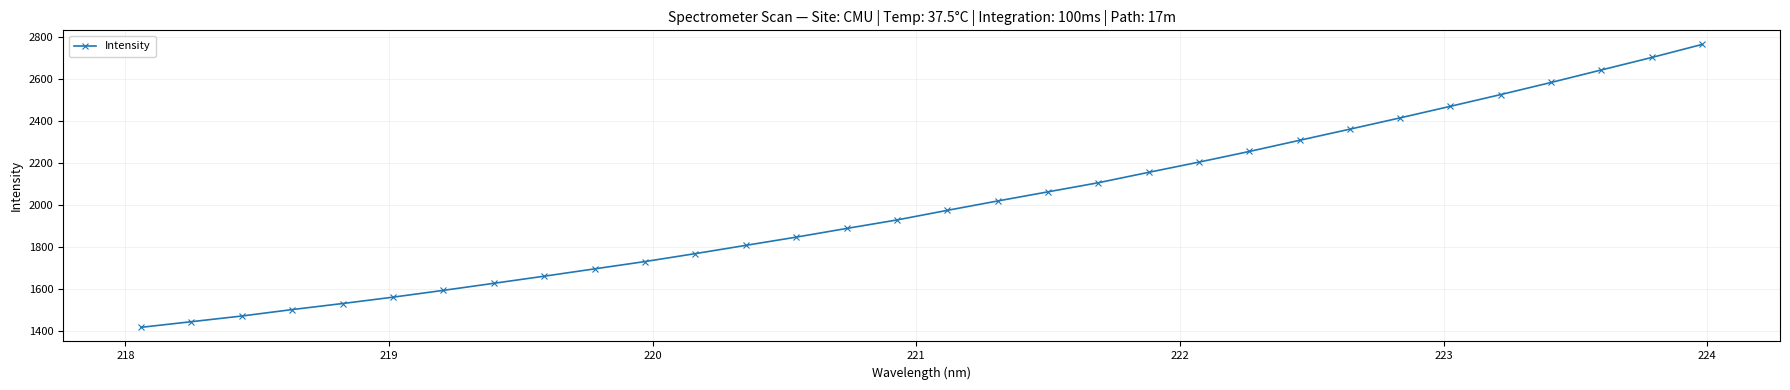

True or false: the data has more than 1 interior local peaks.

False